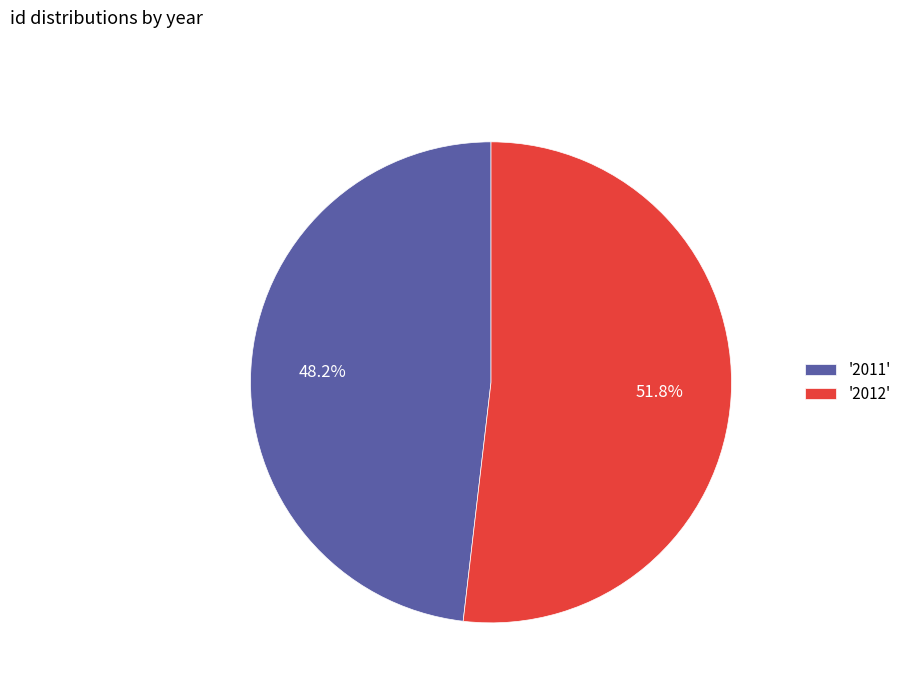

Combined, do '2011' and '2012' account for over 50%?

Yes